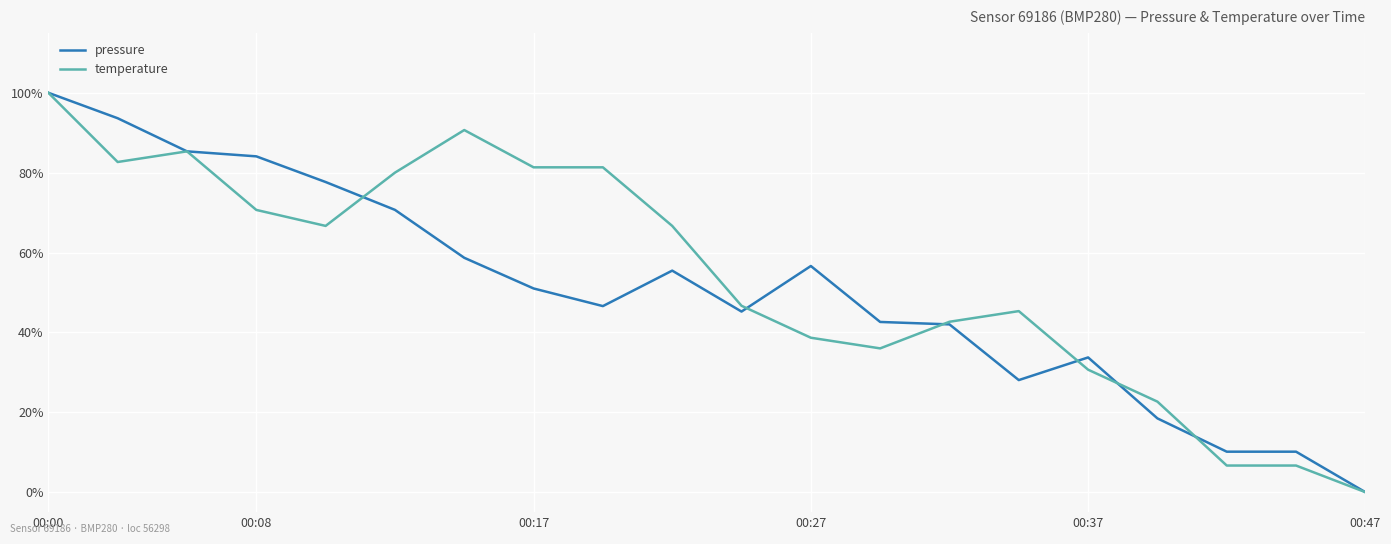

Which series has the largest total across all categories?

temperature